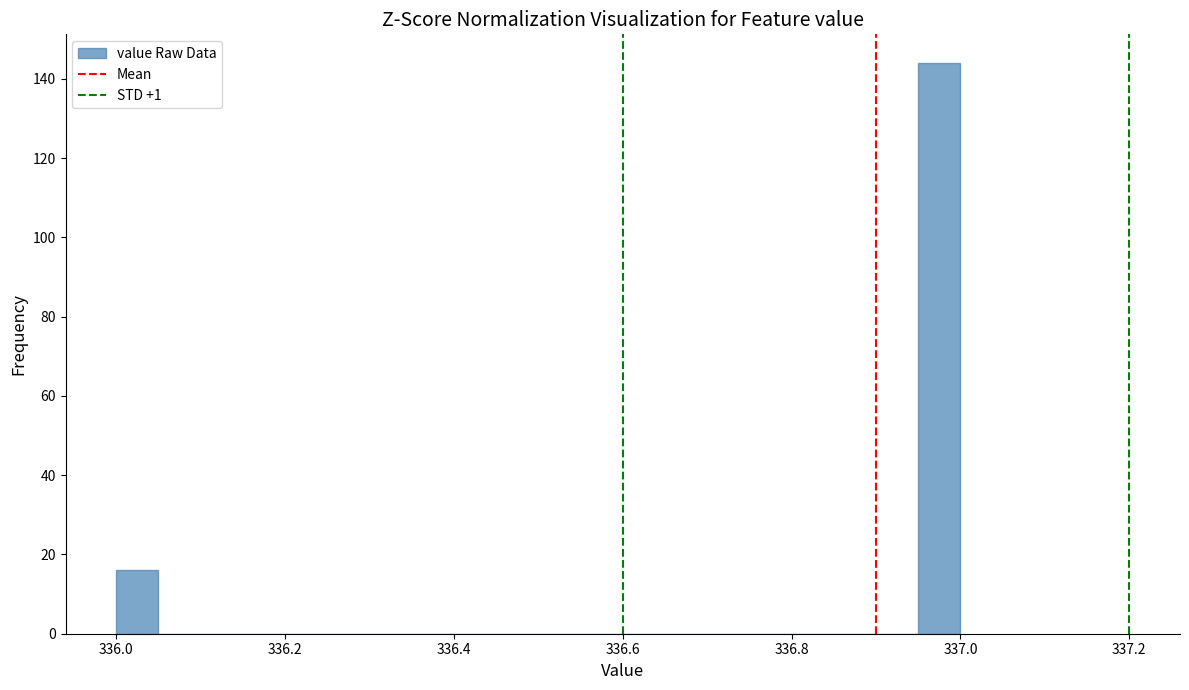

Around what value on the x-axis is the tallest bar? Give the approximate position of its centre, as read against the axis.

336.98